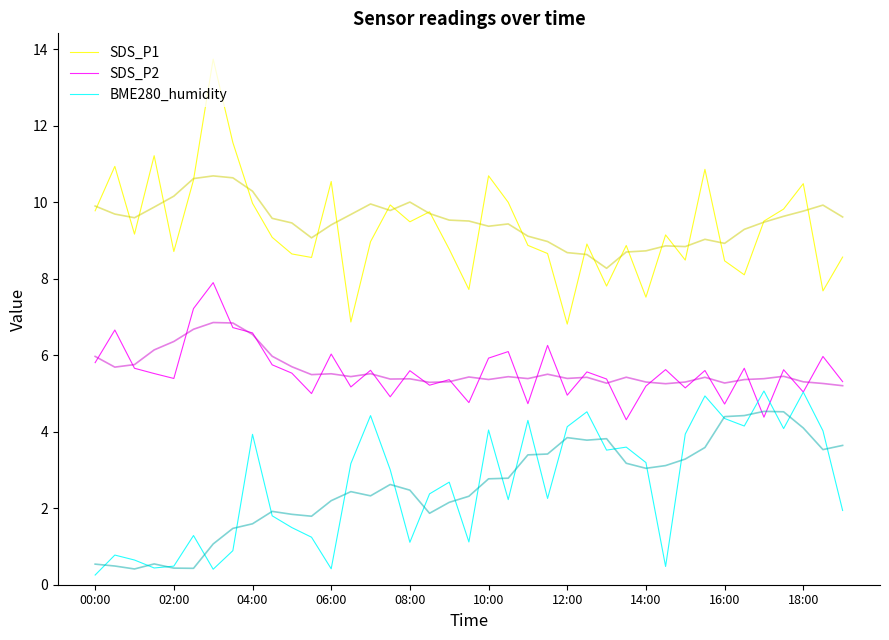

Reading left to right, list all the values displayed in this chart.

SDS_P1: 9.8	10.9	9.2	11.2	8.7	10.6	13.7	11.6	10.0	9.1	8.6	8.6	10.5	6.9	9.0	9.9	9.5	9.8	8.8	7.7	10.7	10.0	8.9	8.7	6.8	8.9	7.8	8.9	7.5	9.1	8.5	10.9	8.5	8.1	9.5	9.8	10.5	7.7	8.6
SDS_P2: 5.8	6.7	5.7	5.5	5.4	7.2	7.9	6.7	6.6	5.8	5.5	5.0	6.0	5.2	5.6	4.9	5.6	5.2	5.4	4.8	5.9	6.1	4.7	6.3	5.0	5.6	5.4	4.3	5.2	5.6	5.1	5.6	4.7	5.7	4.4	5.6	5.0	6.0	5.3
BME280_humidity: 0.3	0.8	0.6	0.4	0.5	1.3	0.4	0.9	3.9	1.8	1.5	1.2	0.4	3.2	4.4	3.0	1.1	2.4	2.7	1.1	4.0	2.2	4.3	2.3	4.1	4.5	3.5	3.6	3.2	0.5	3.9	4.9	4.3	4.1	5.1	4.1	5.0	4.0	1.9